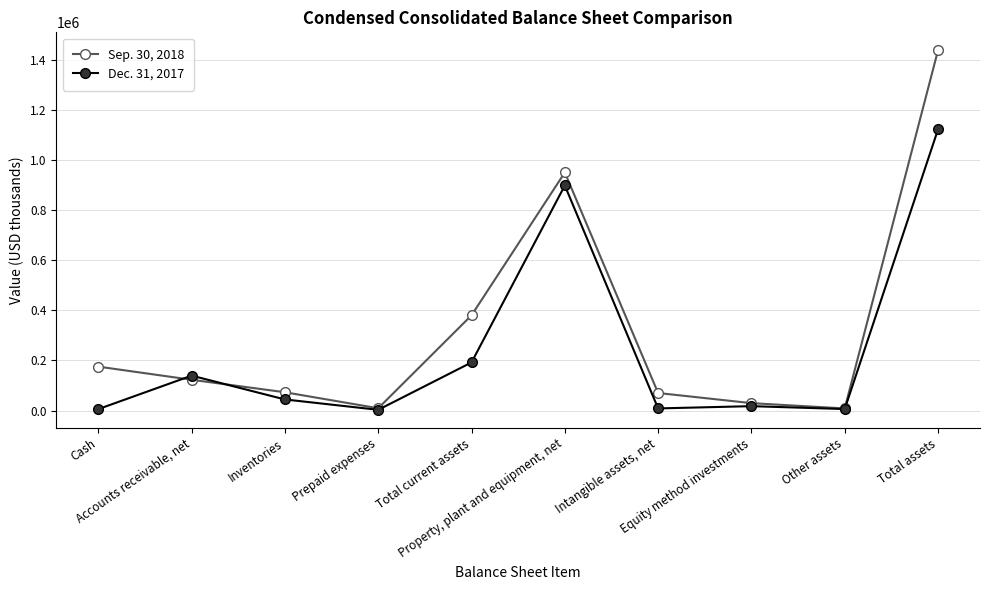

Where is the first local minimum for Sep. 30, 2018?

Prepaid expenses